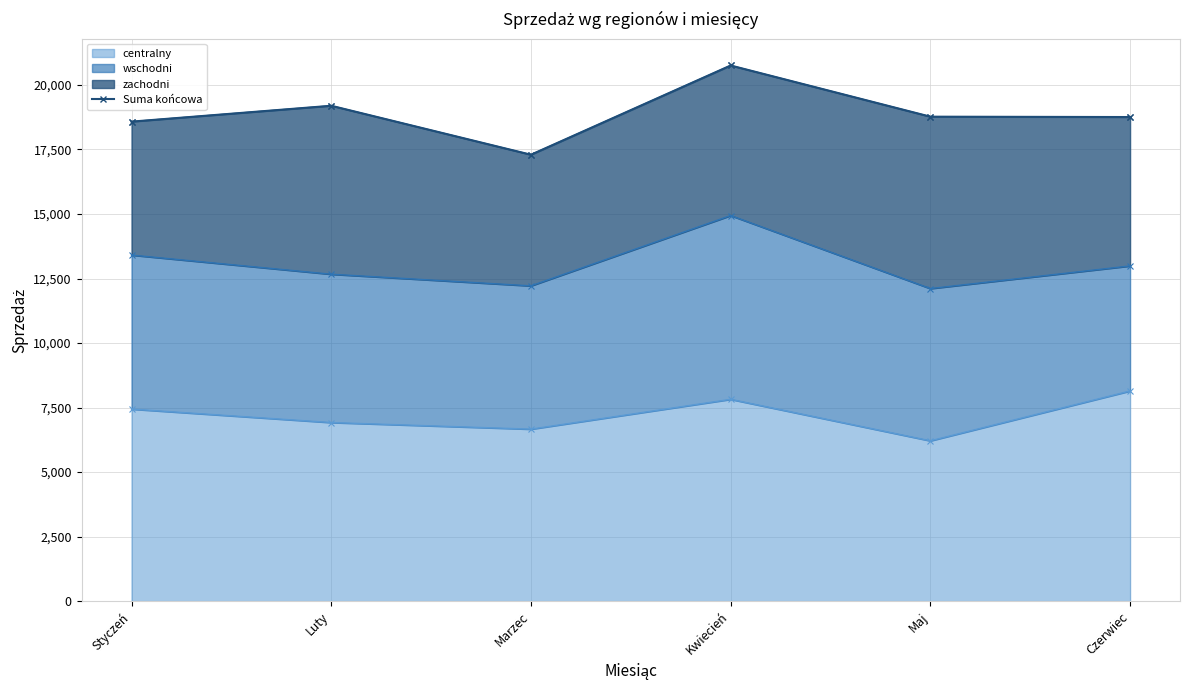

What is the average value?

18892